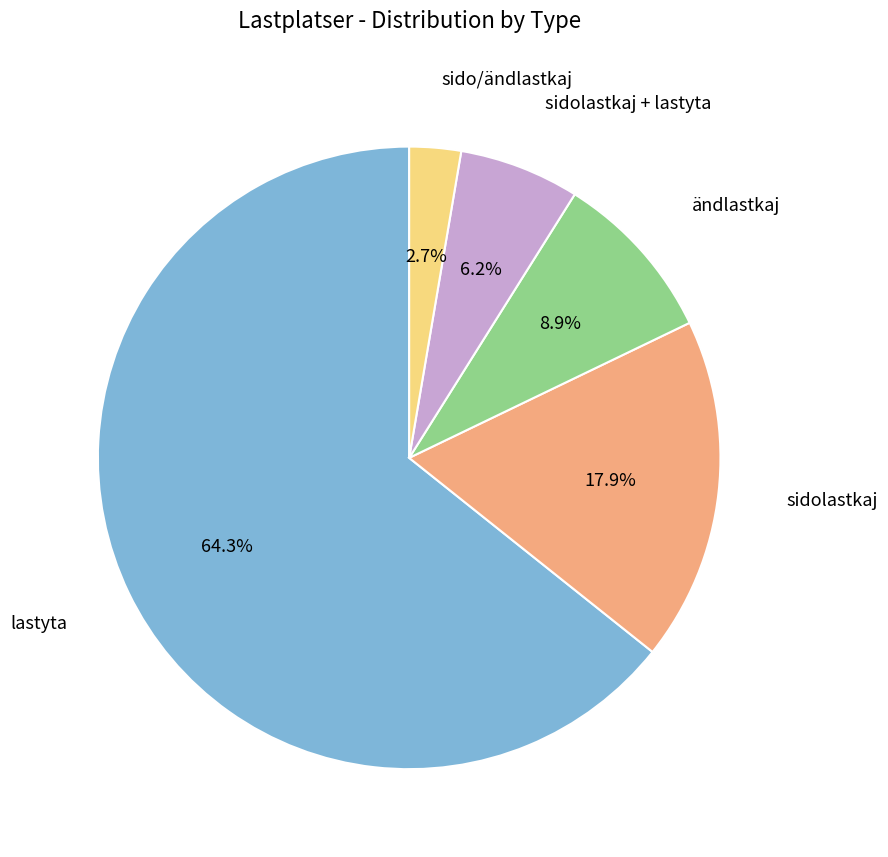

Is there any slice that represents more than half of the pie?

Yes